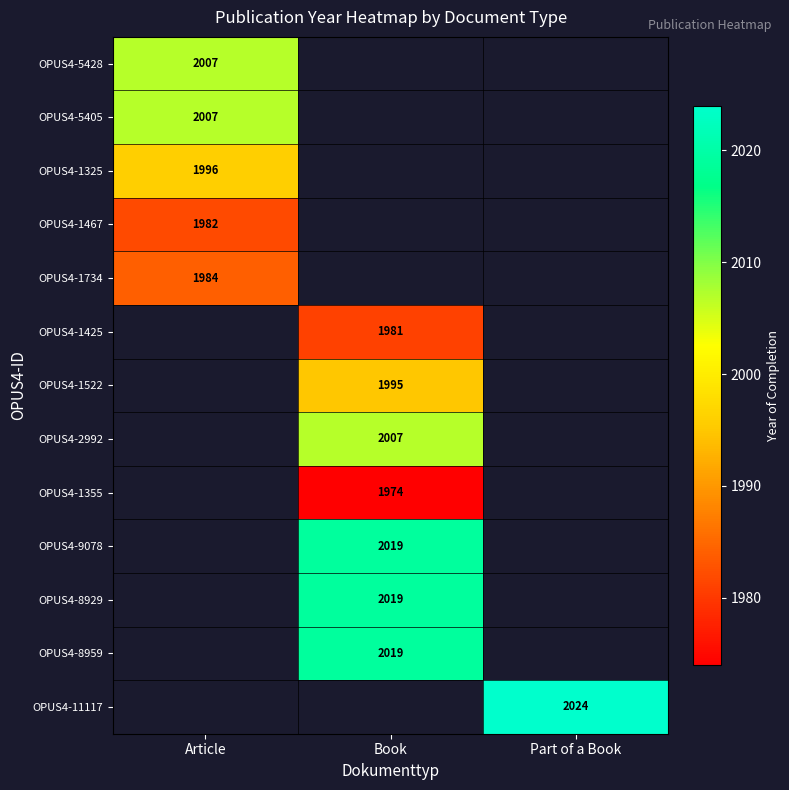

True or false: OPUS4-1522 has a value of 1995 at Book.

True